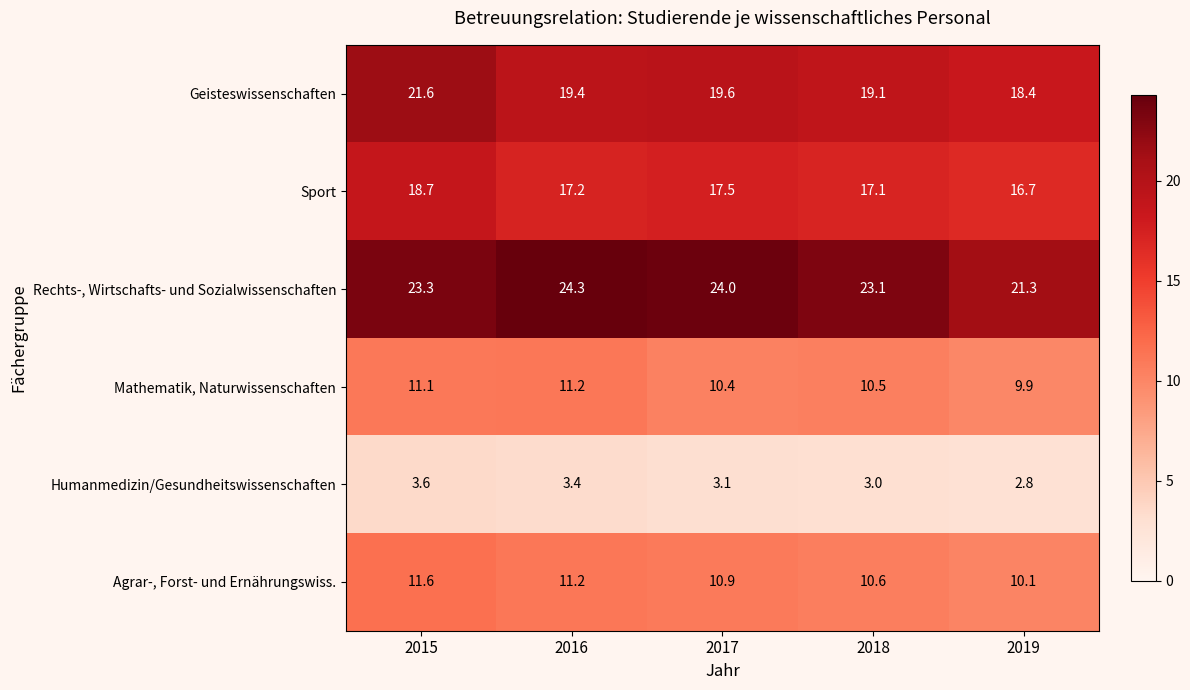

At which category is the sum across all series the highest?

2015